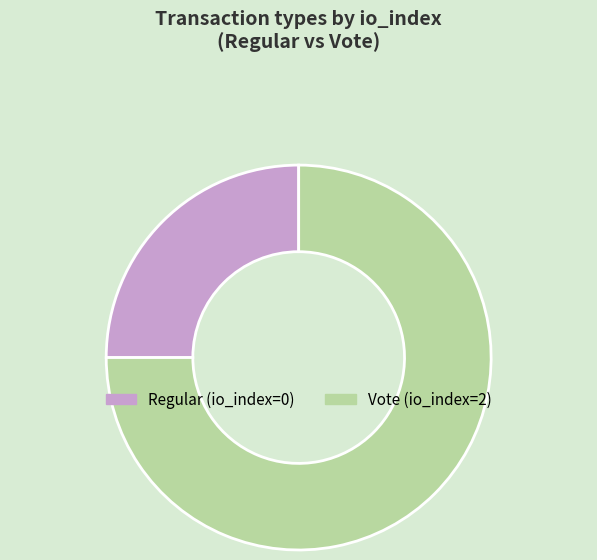

Which category has the smallest portion of the pie?

Regular